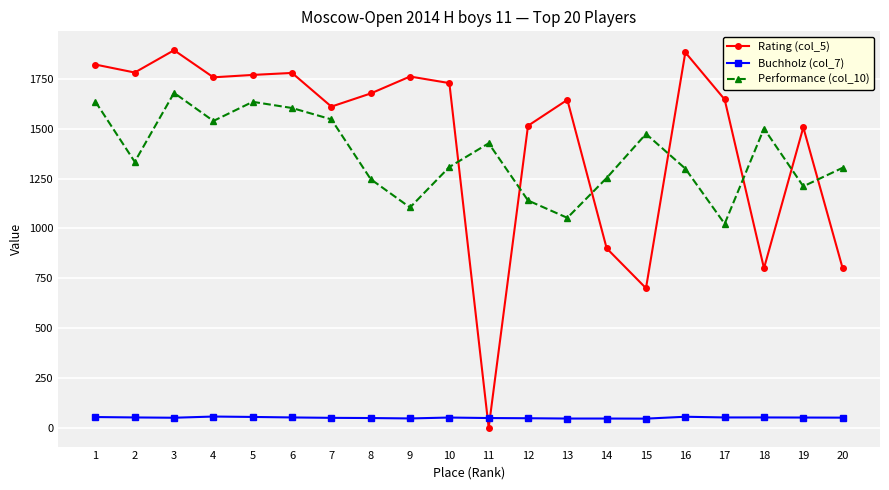

What is the sum of the Performance (col_10) values at 20 and 16?

2604.0